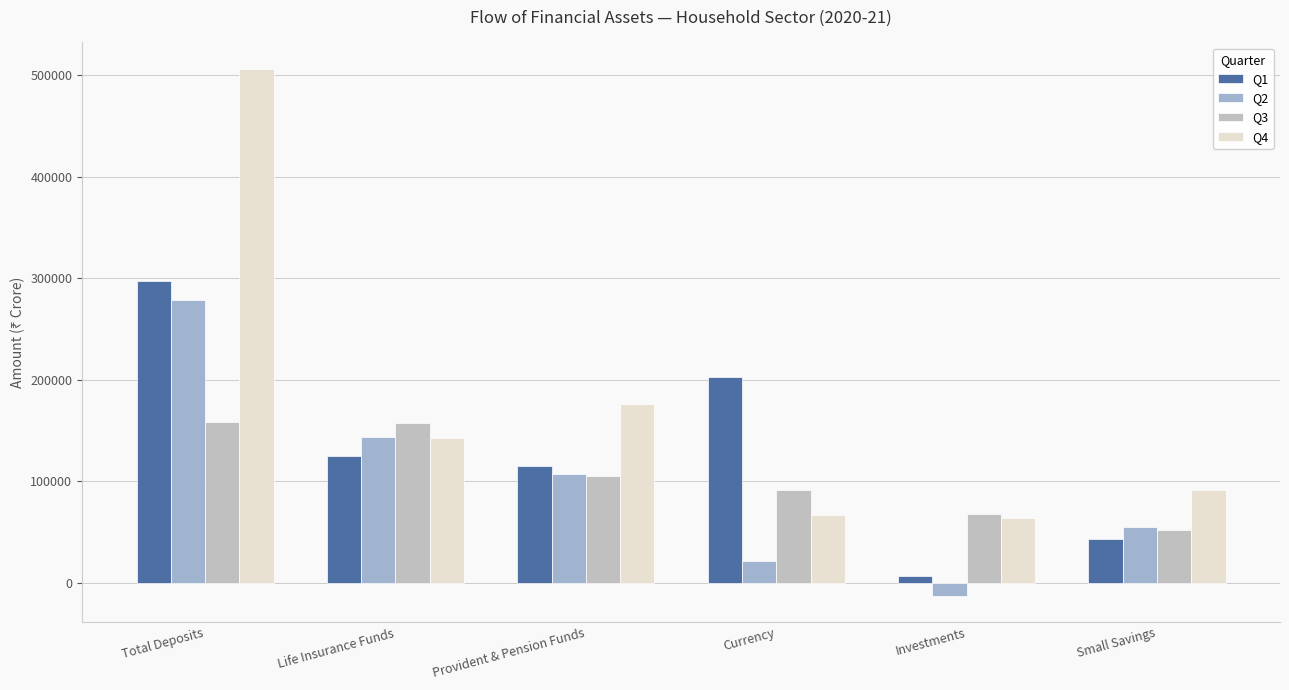

Rank the series at Life Insurance Funds from lowest to highest value.

Q1, Q4, Q2, Q3